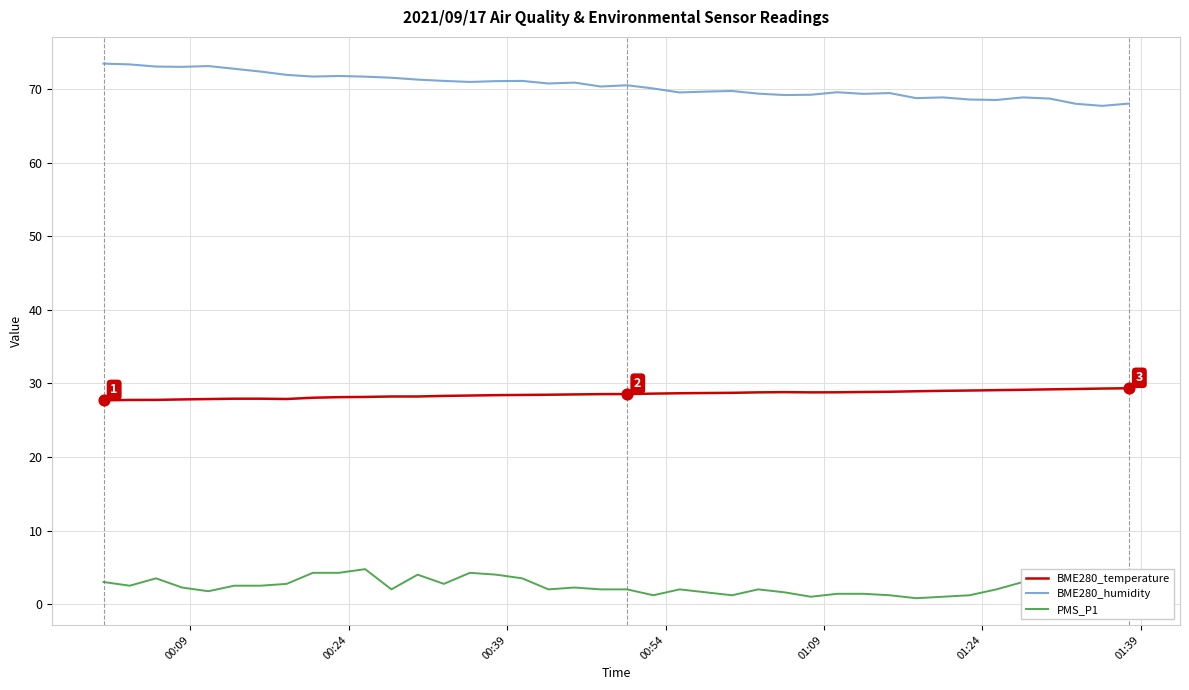

Which series has the largest total across all categories?

BME280_humidity